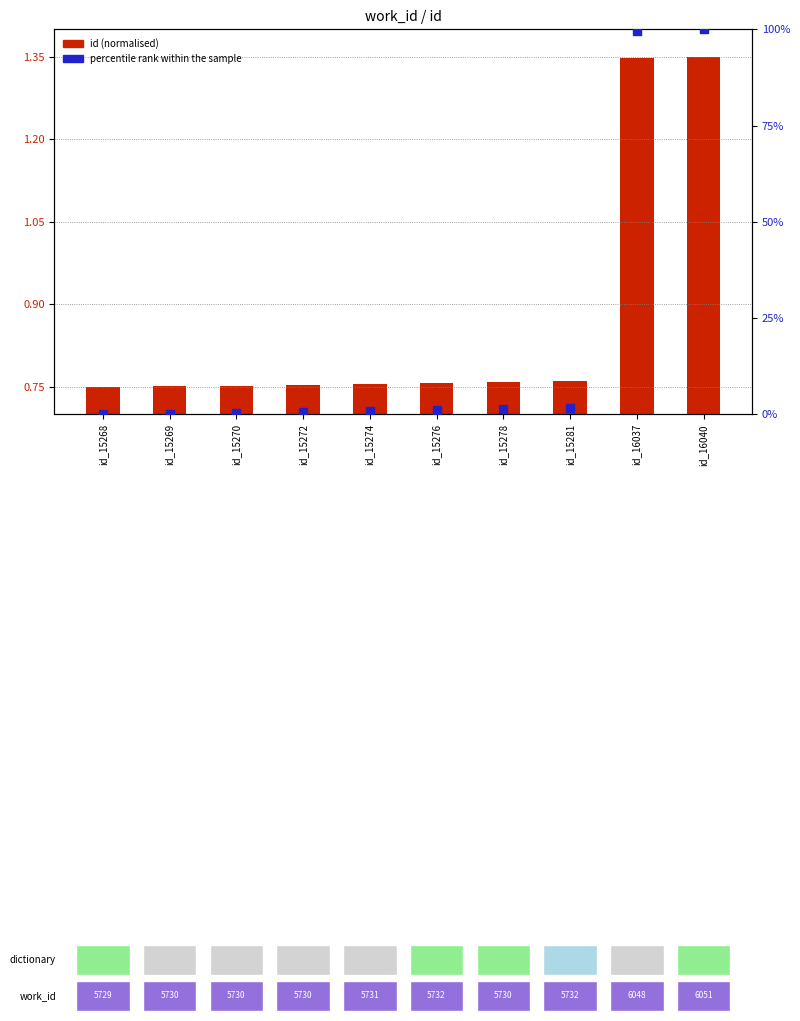

Which series has the largest Y range (max minus min)?

percentile rank within the sample